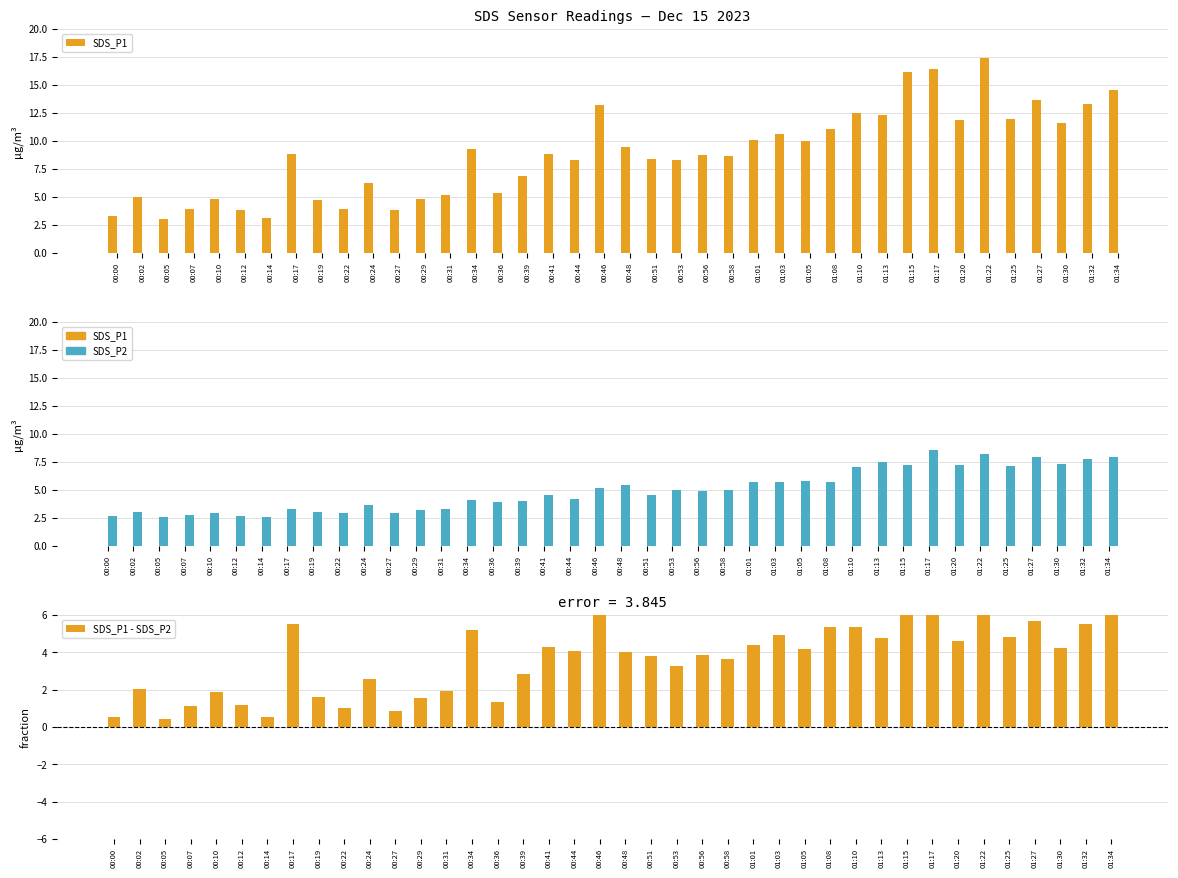

List the series in order of their peak value, lowest first.

SDS_P2, SDS_P1 - SDS_P2, SDS_P1